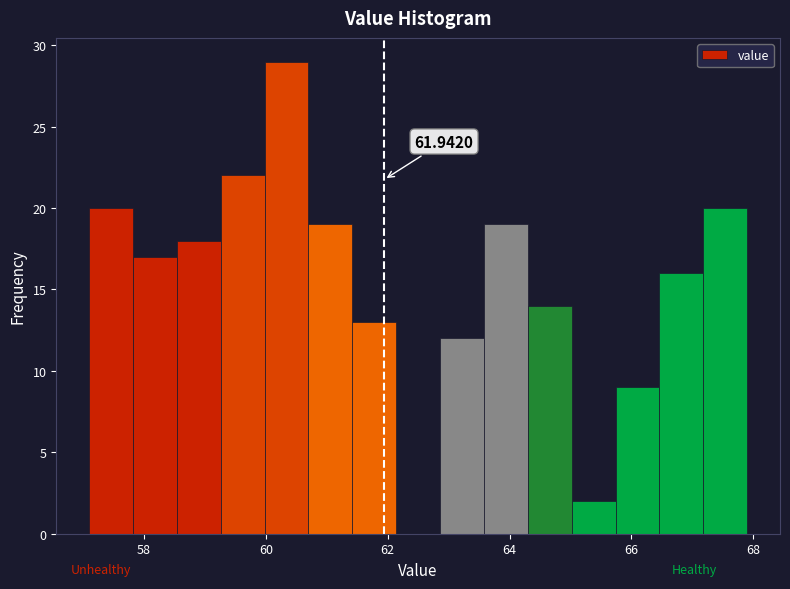

Read against the x-axis, roughly where is the centre of the tallest bar?

60.4